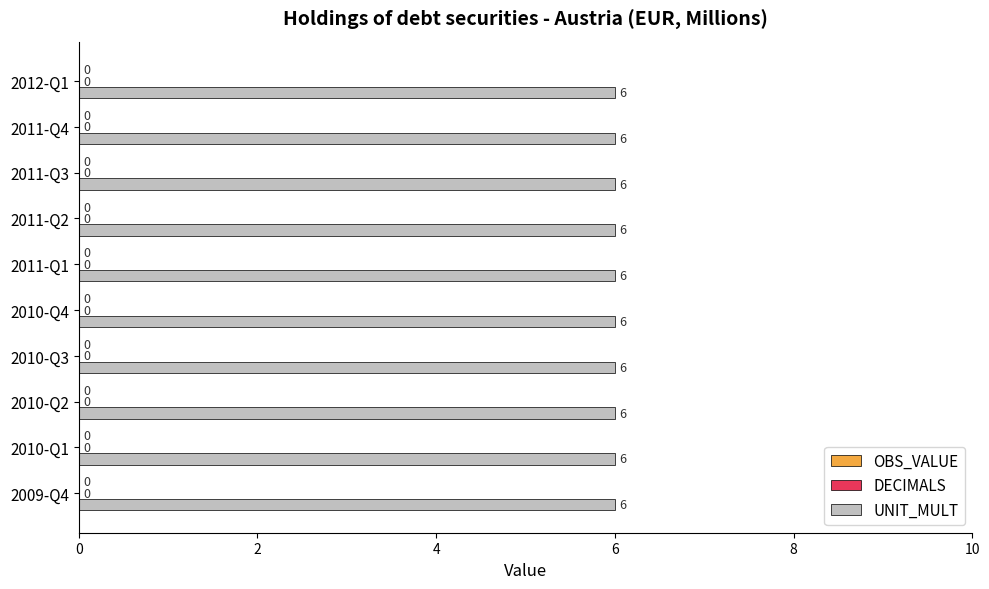

Which series has the widest spread of values?

OBS_VALUE